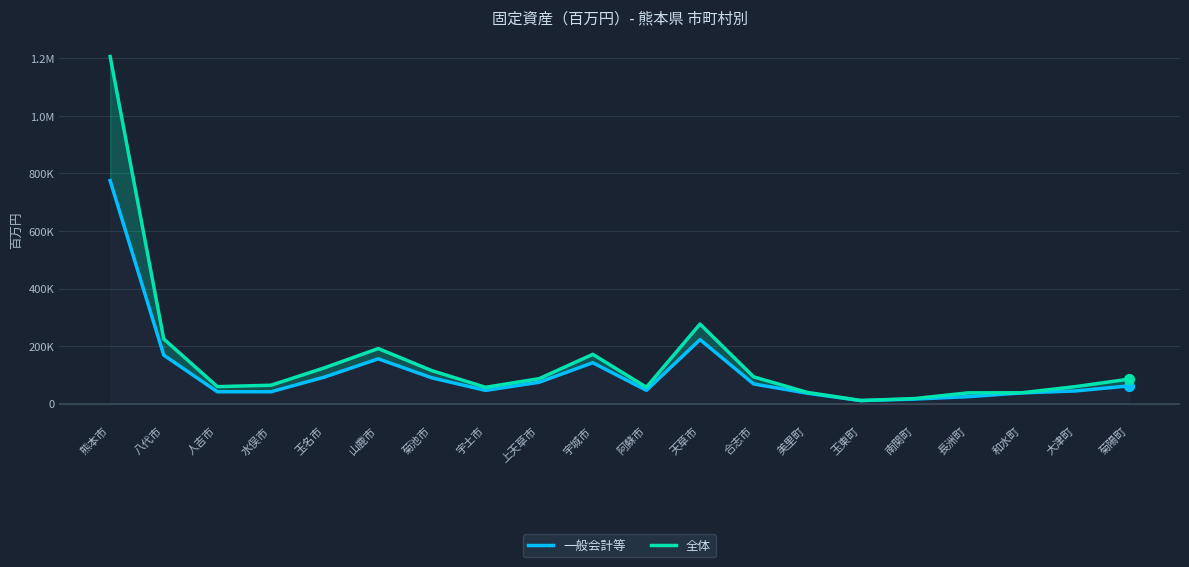

Which series has the widest spread of Y values?

全体